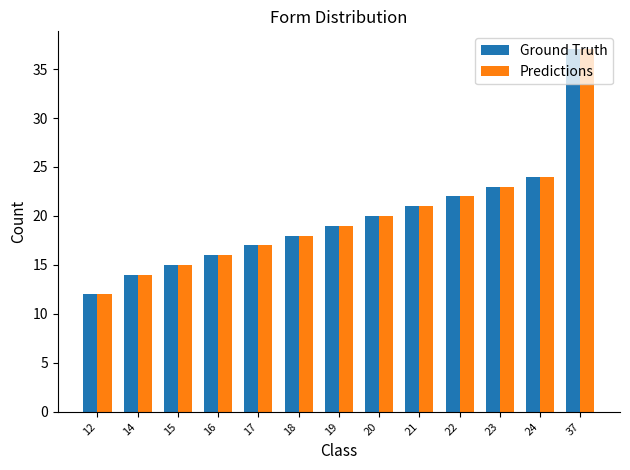

Rank the categories by Ground Truth value from highest to lowest.

37, 24, 23, 22, 21, 20, 19, 18, 17, 16, 15, 14, 12